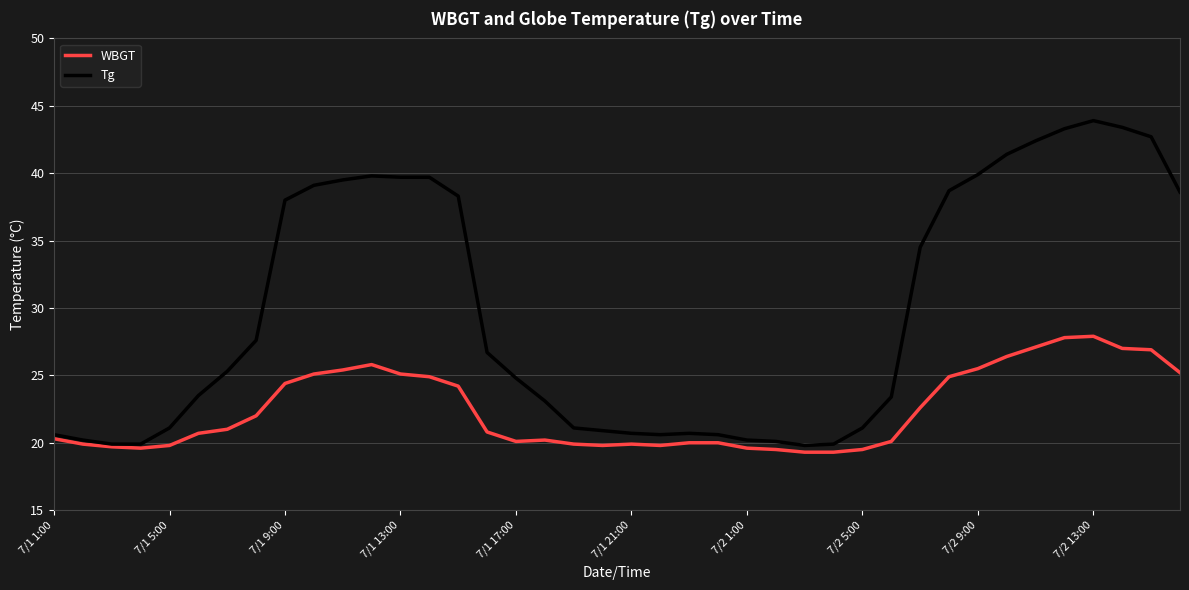

Which series has the widest spread of values?

Tg